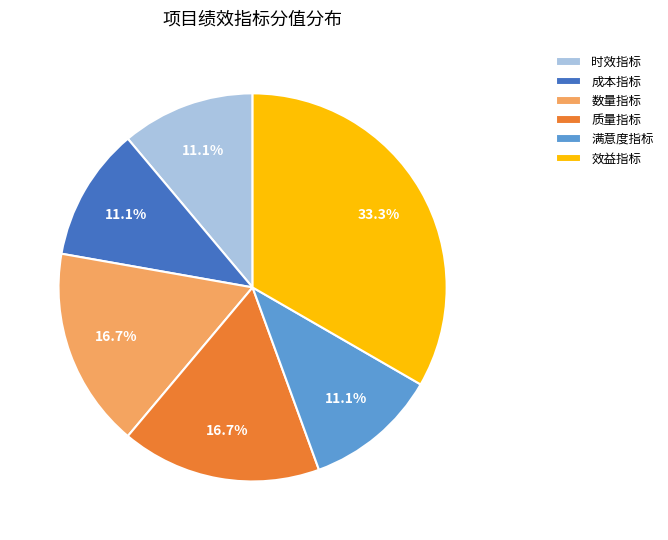

Which slice is the largest?

效益指标